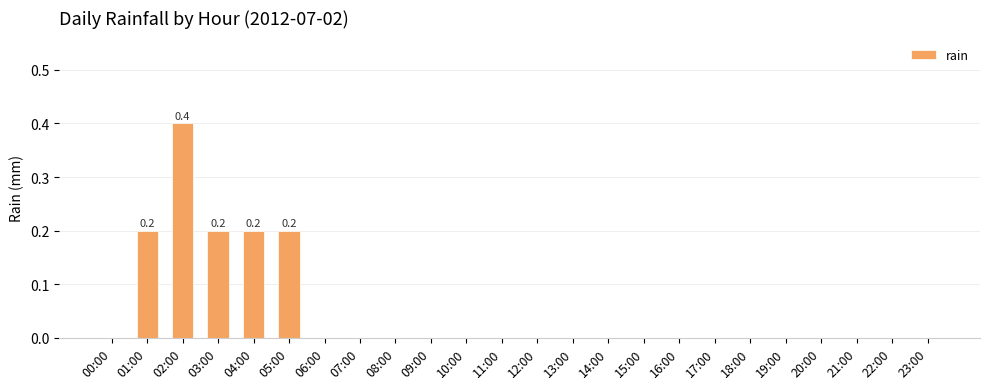

What is the greatest value displayed?

0.4